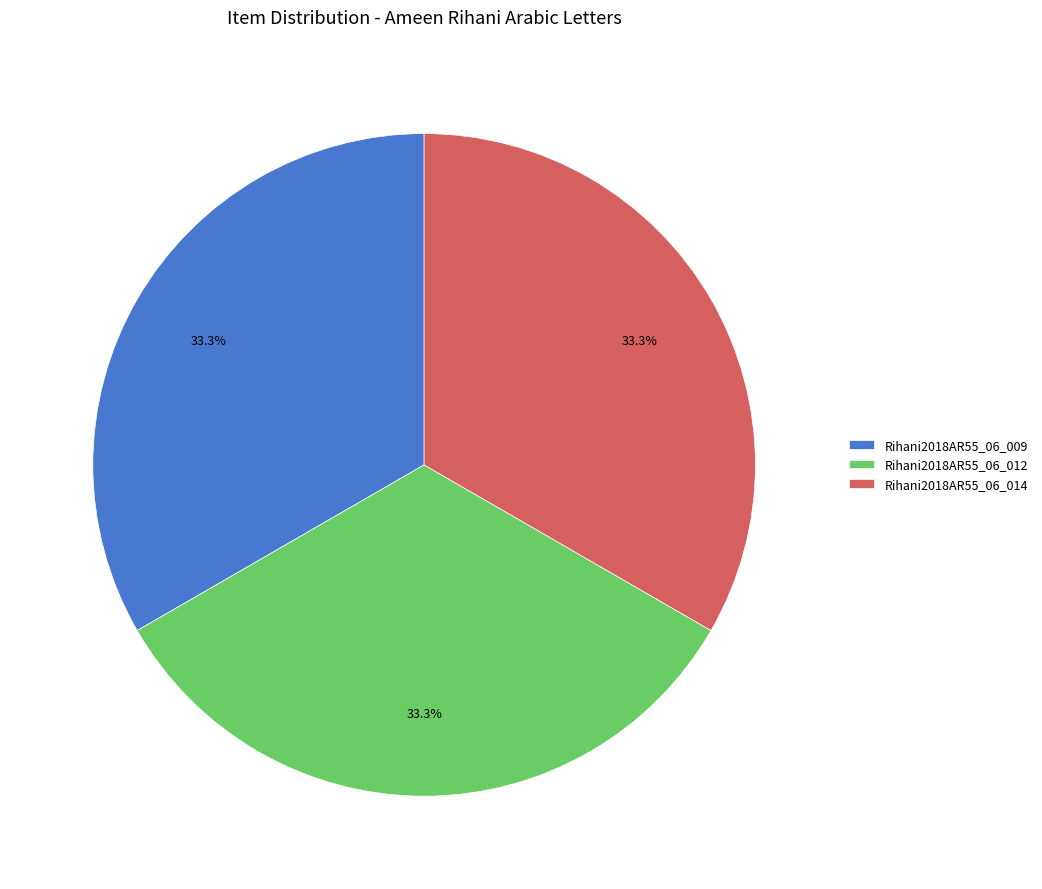

To the nearest percent, what is the average slice percentage?

33%